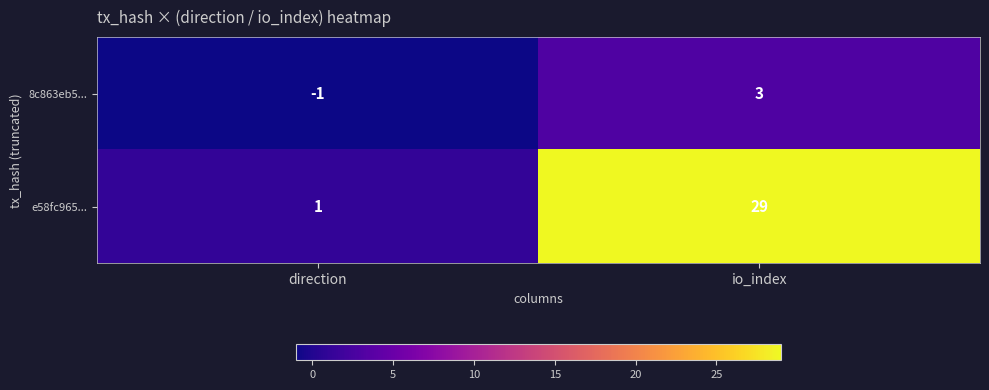

What is the average value of the e58fc965... series?

15